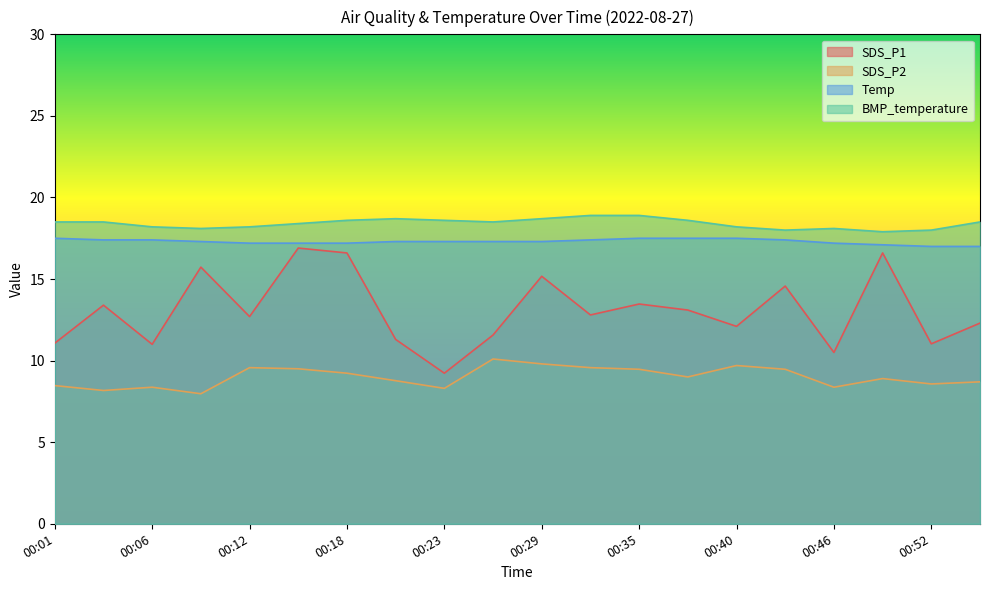

Count the number of categories in the chart.

20